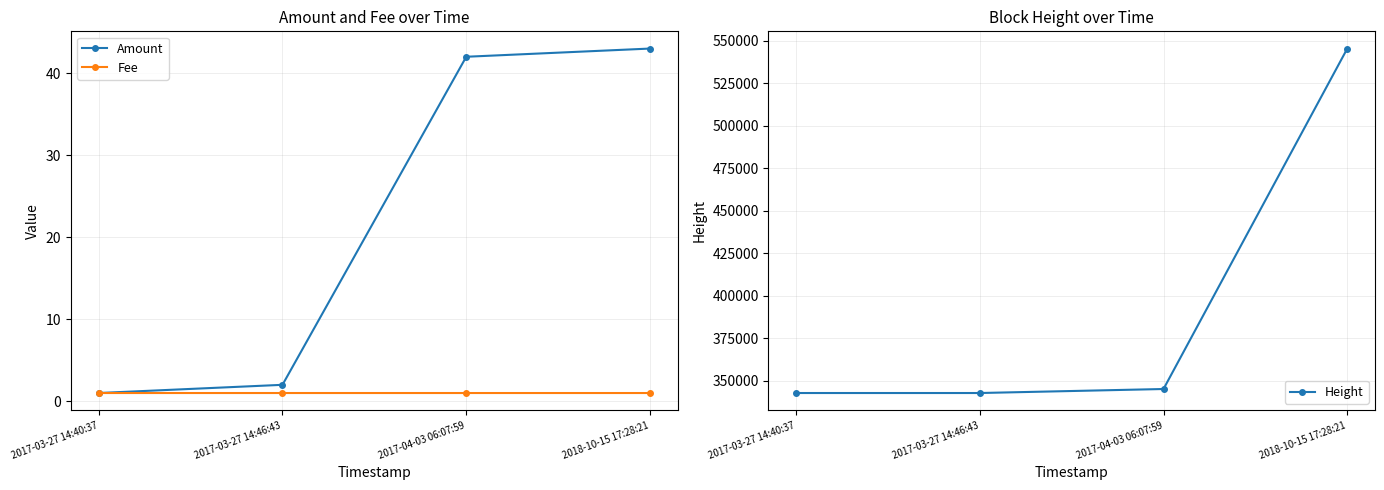

How many lines are shown in the chart?

3